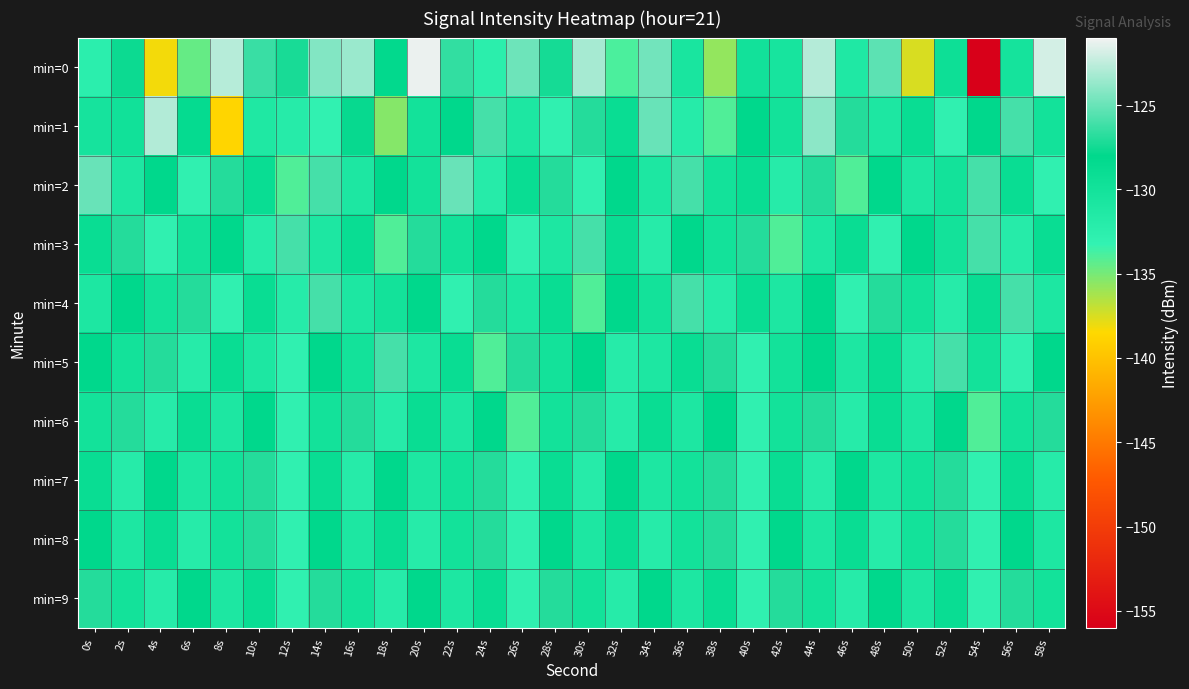

What is the smallest value displayed?

-155.9